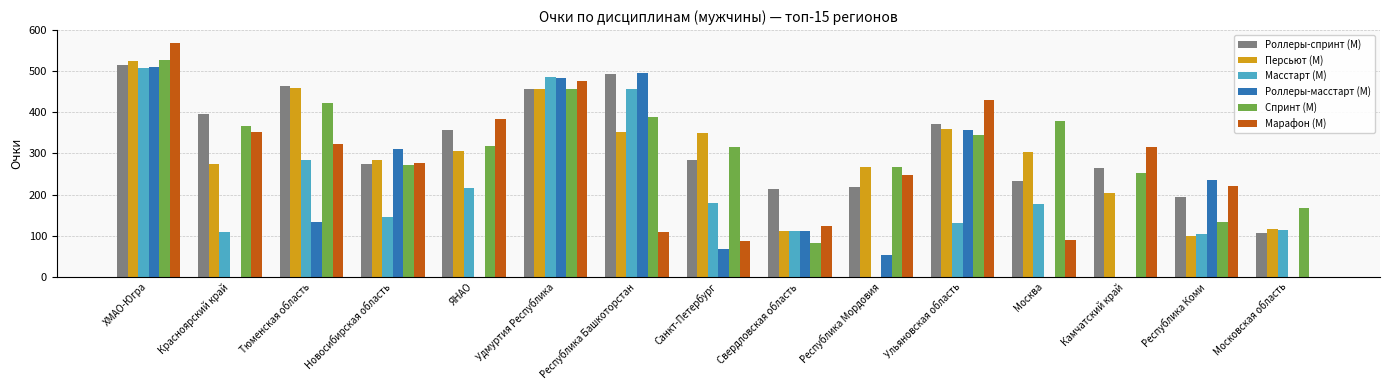

How many series are shown in this chart?

6